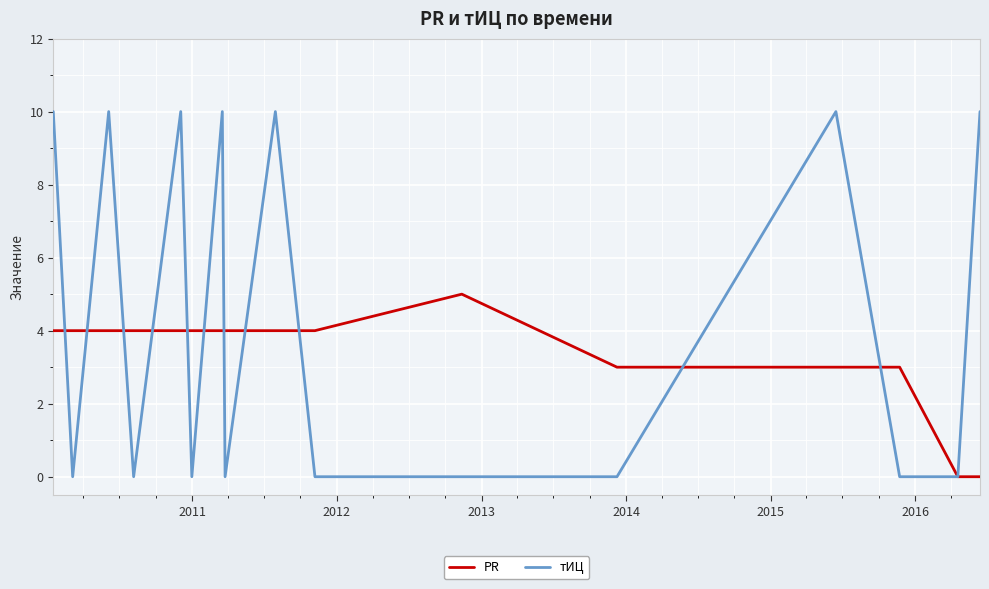

List the series in order of their peak value, highest first.

тИЦ, PR